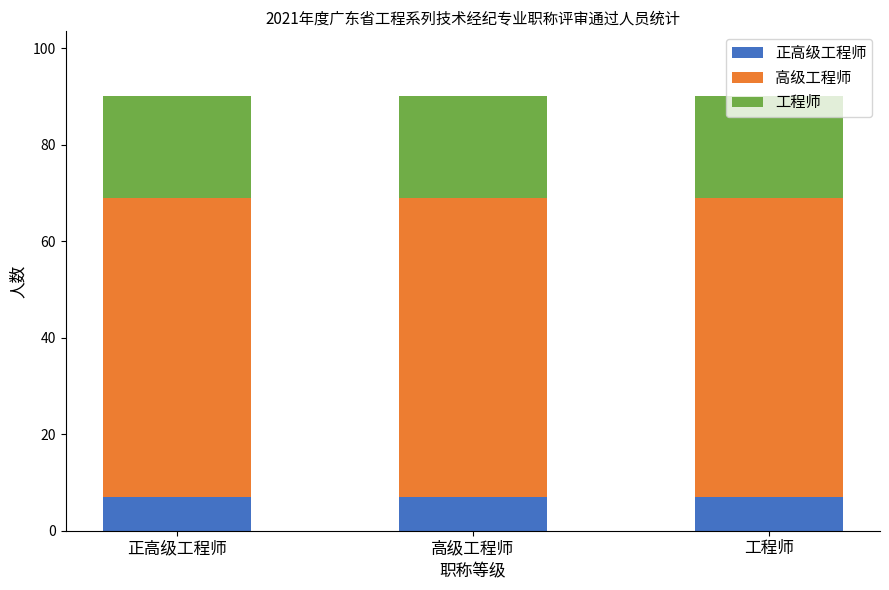

What is the total value across all series at 高级工程师?

90